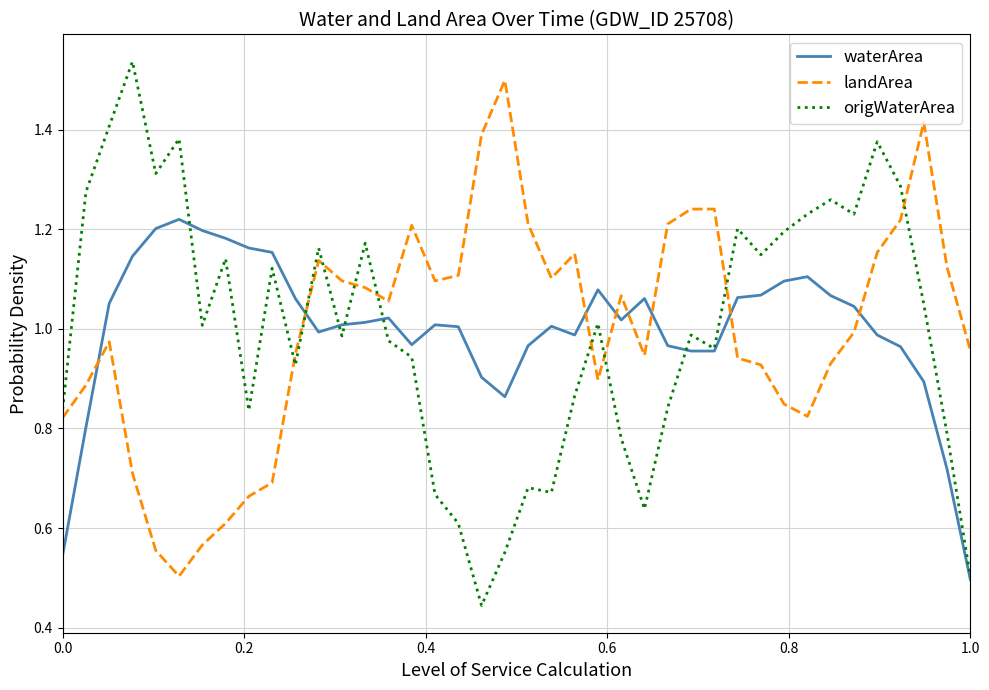

Which series ends up on top after the final intersection of landArea and waterArea?

landArea